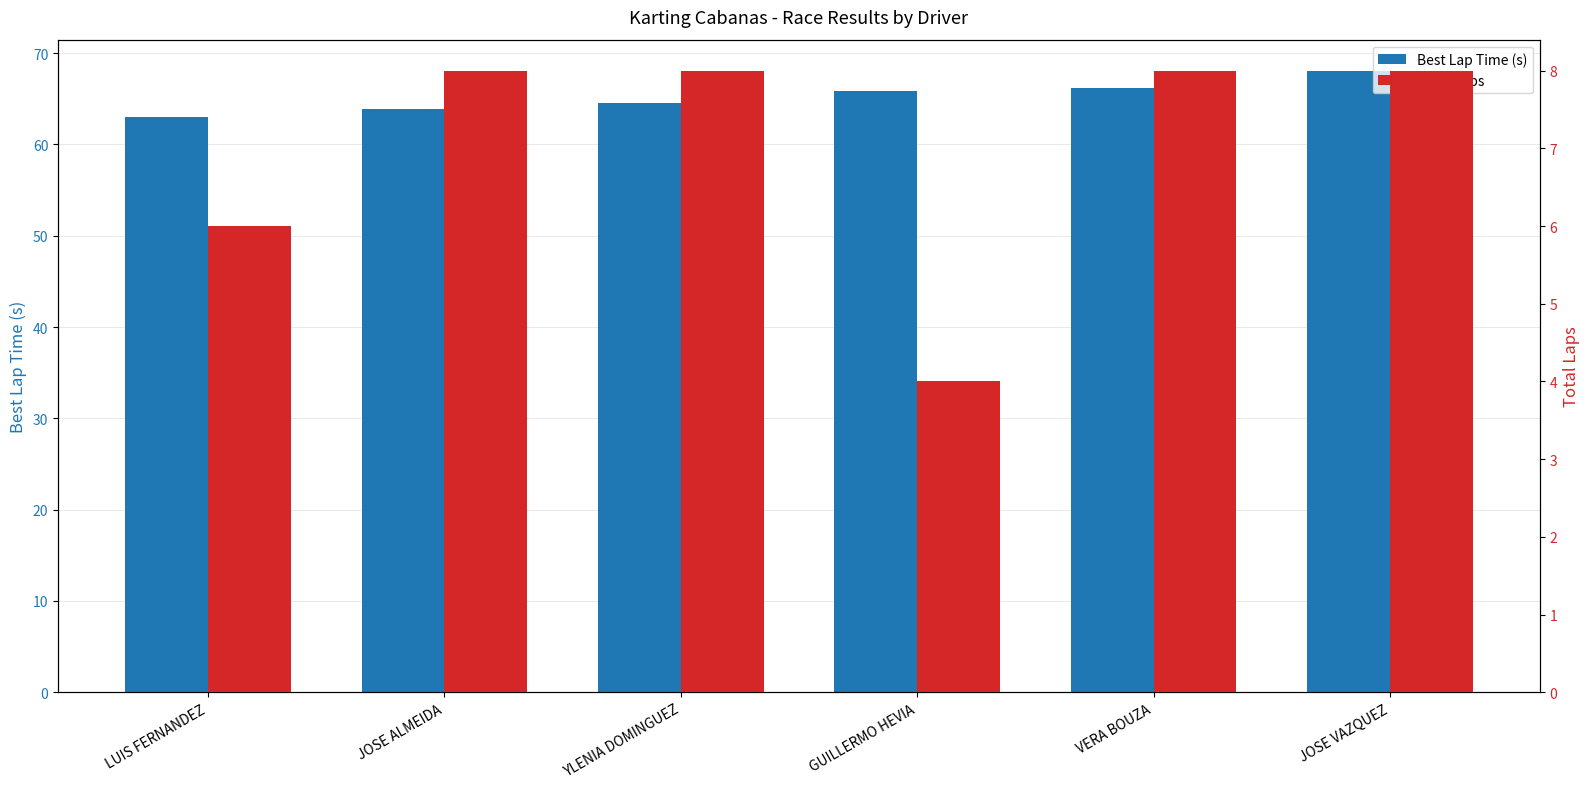

True or false: Best Lap Time (s) has a value of 63.0 at LUIS FERNANDEZ.

True